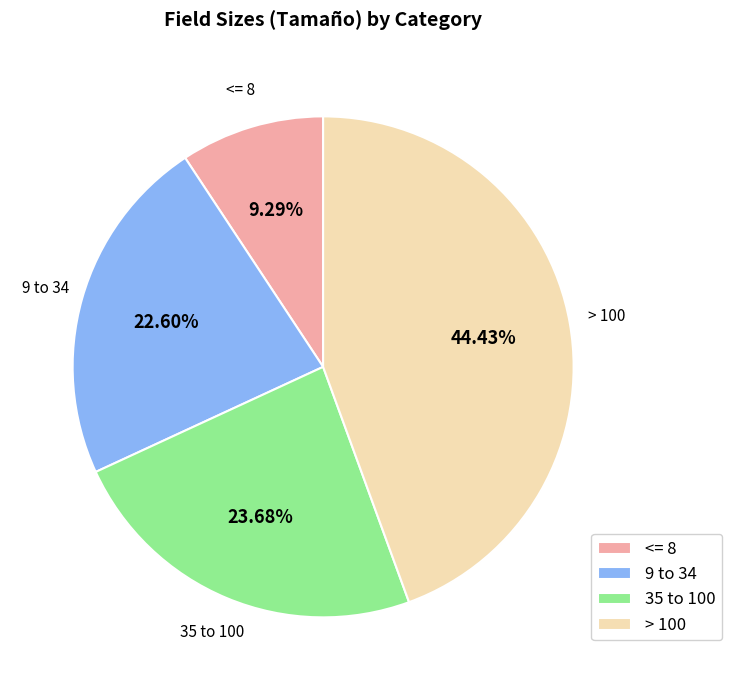

Rank the categories by value from highest to lowest.

> 100, 35 to 100, 9 to 34, <= 8